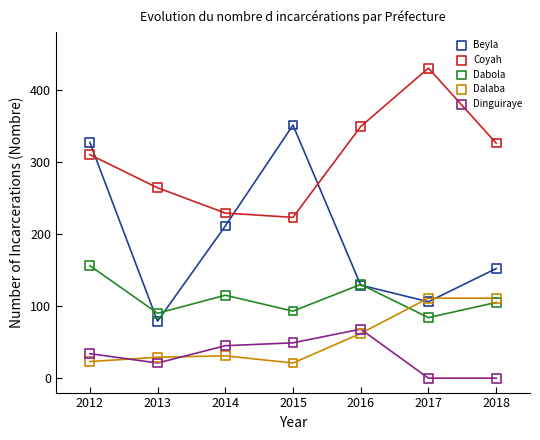

Which series contains the lowest Y value?

Dinguiraye